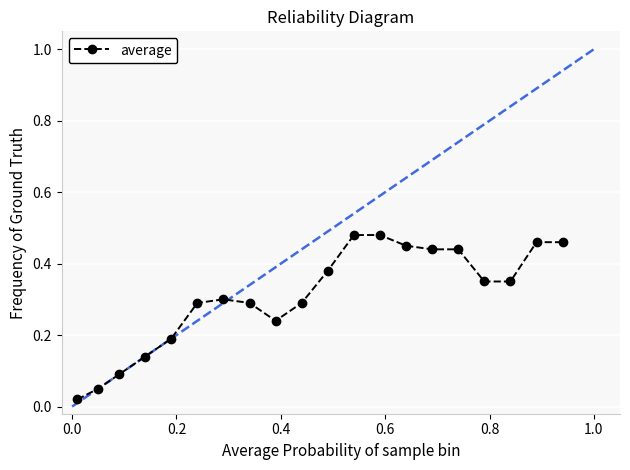

What is the sum of all values?

6.2